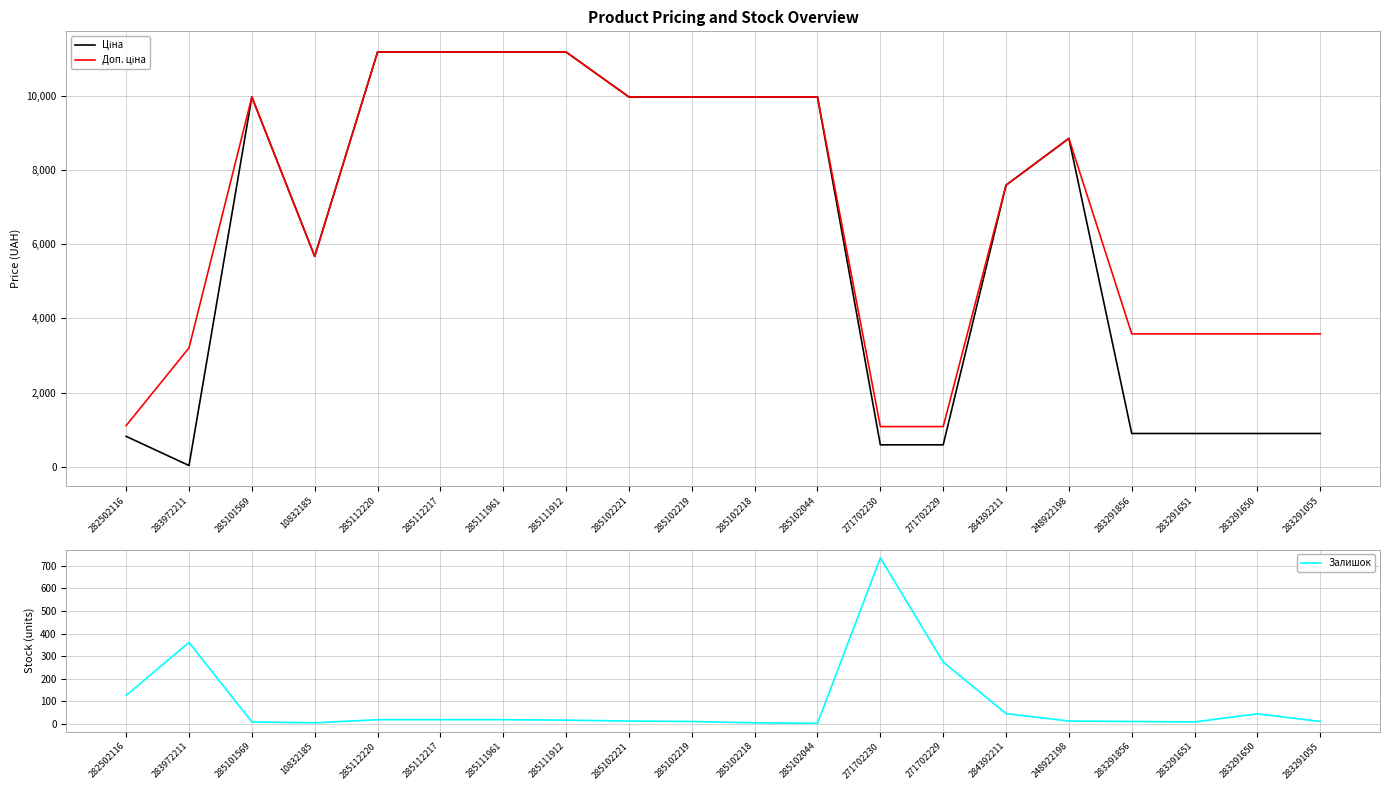

How many distinct data groups are displayed?

3